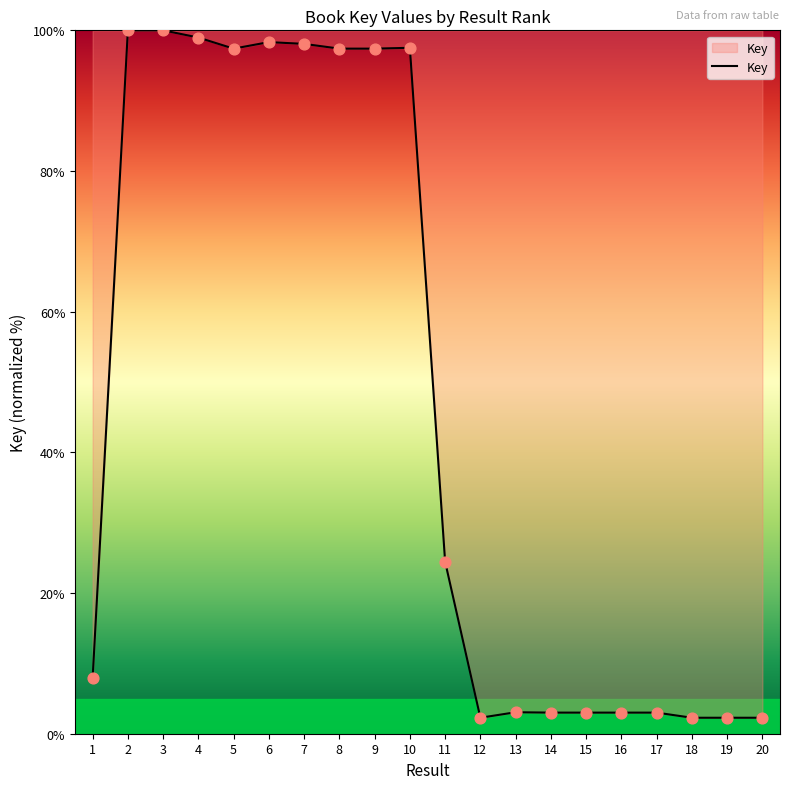

What is the change in value from 1 to 8?

+89.5